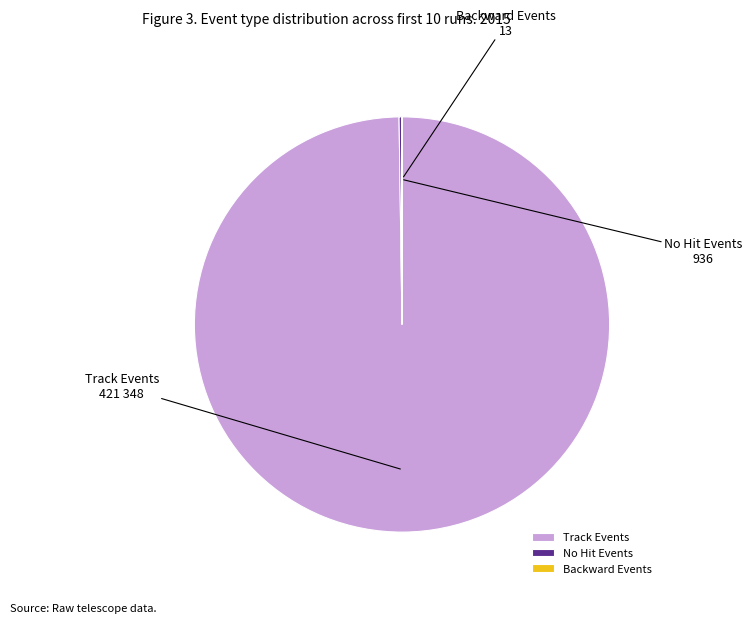

What is the largest slice in the pie chart?

Track Events